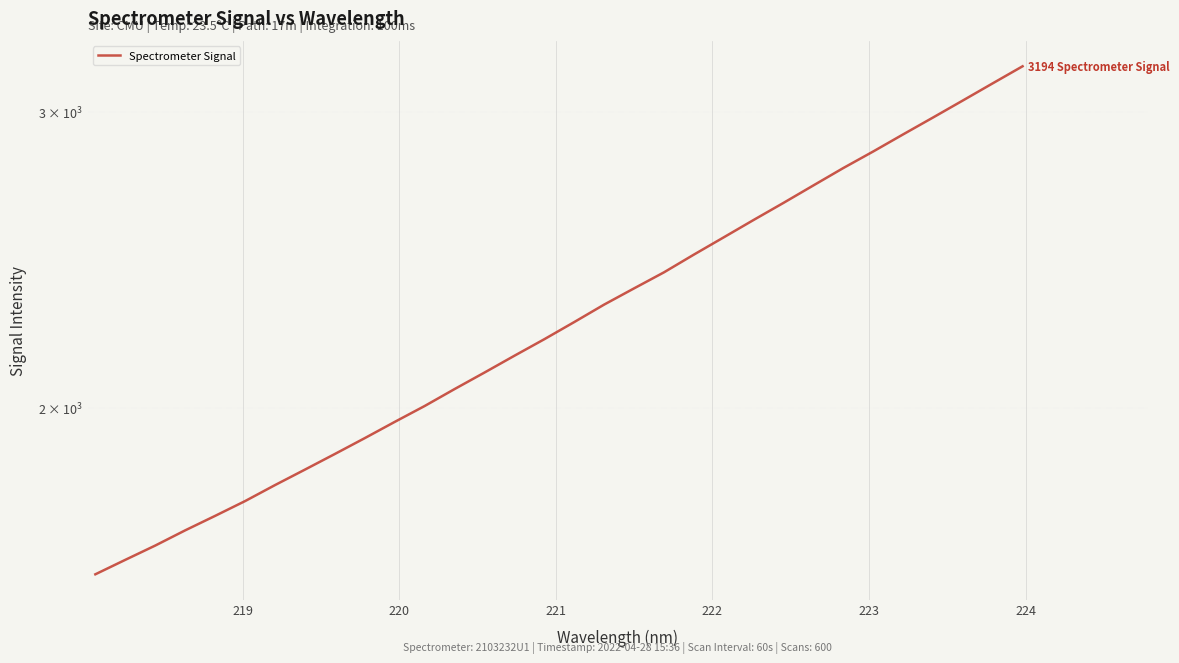

How many lines are shown in the chart?

1